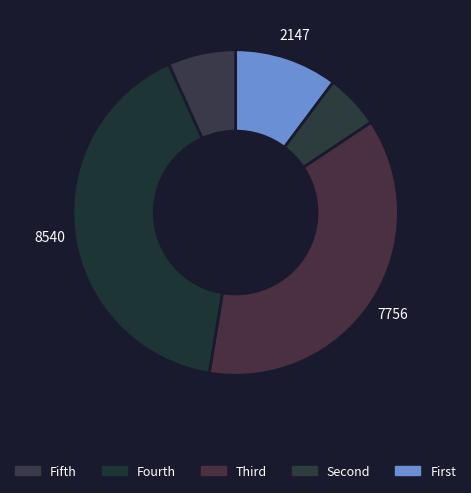

Count the number of slices in the pie.

5